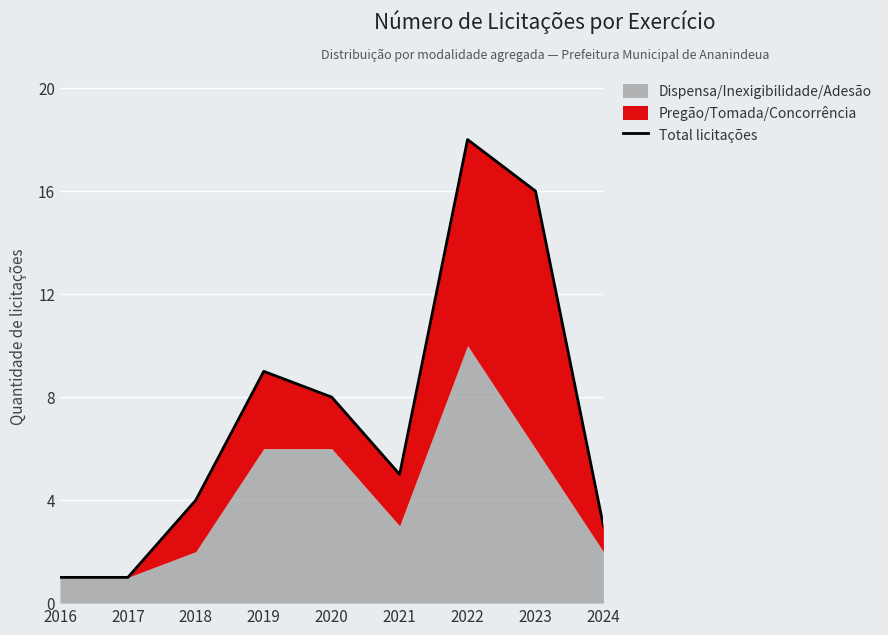

Where is the first local maximum?

2019